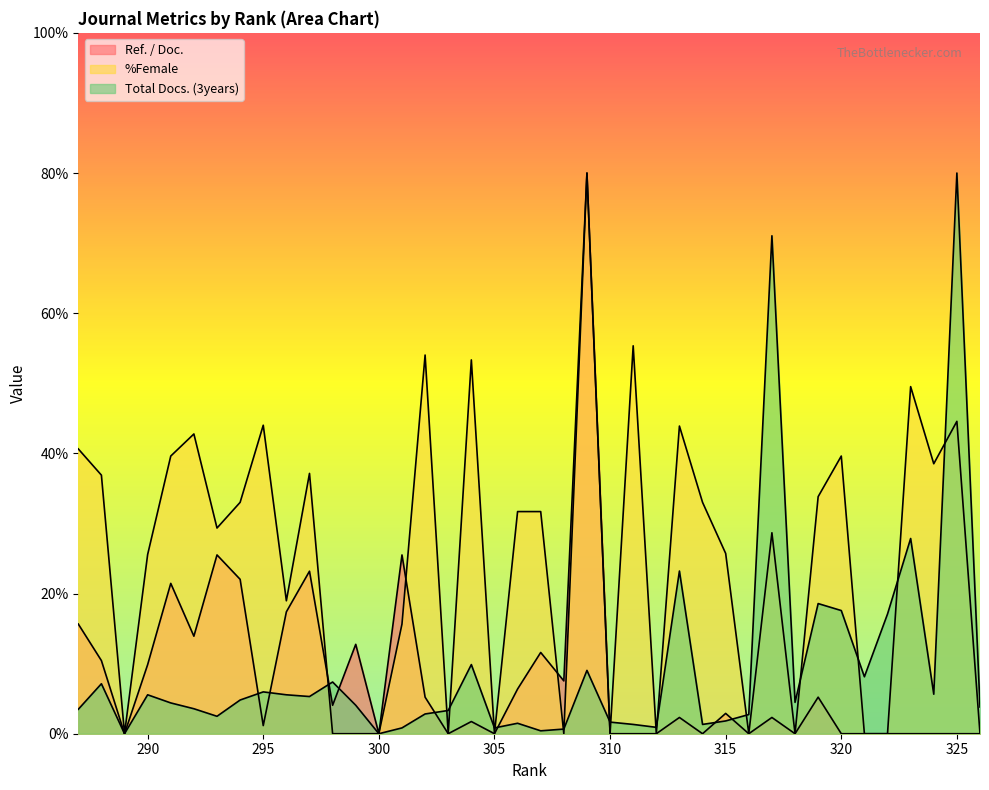

What is the total value across all series at 316?

2.7